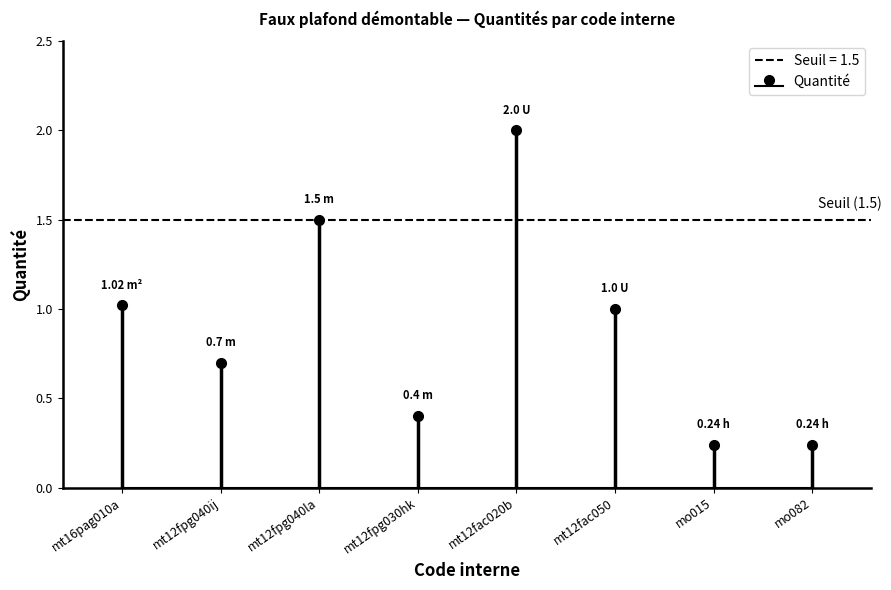

List the labels in order of value, largest first.

mt12fac020b, mt12fpg040la, mt16pag010a, mt12fac050, mt12fpg040ij, mt12fpg030hk, mo015, mo082